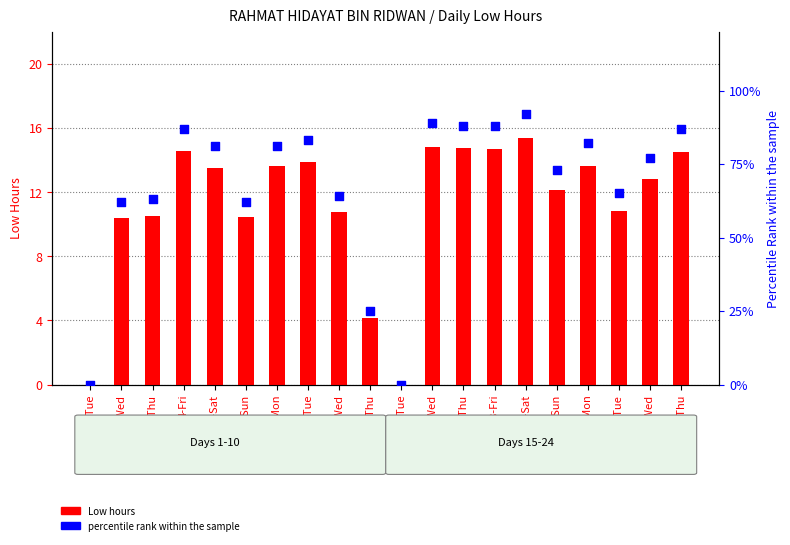

At which category is the sum across all series the highest?

19-Sat